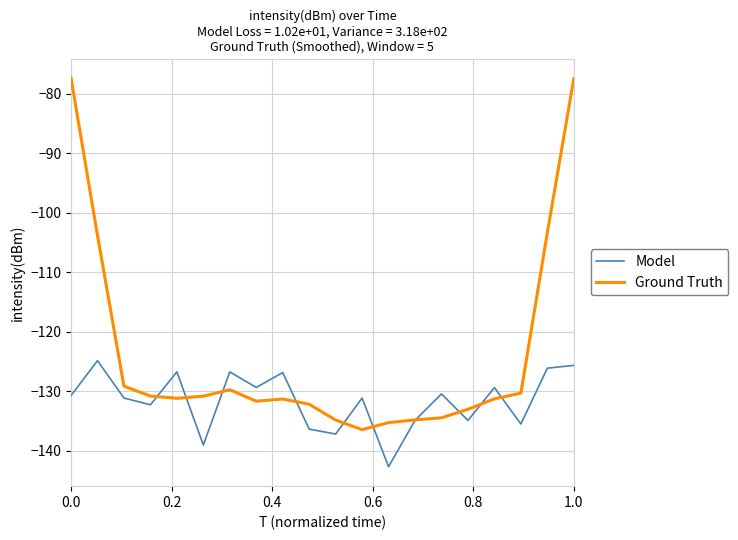

Which series has the largest range (max minus min)?

Ground Truth